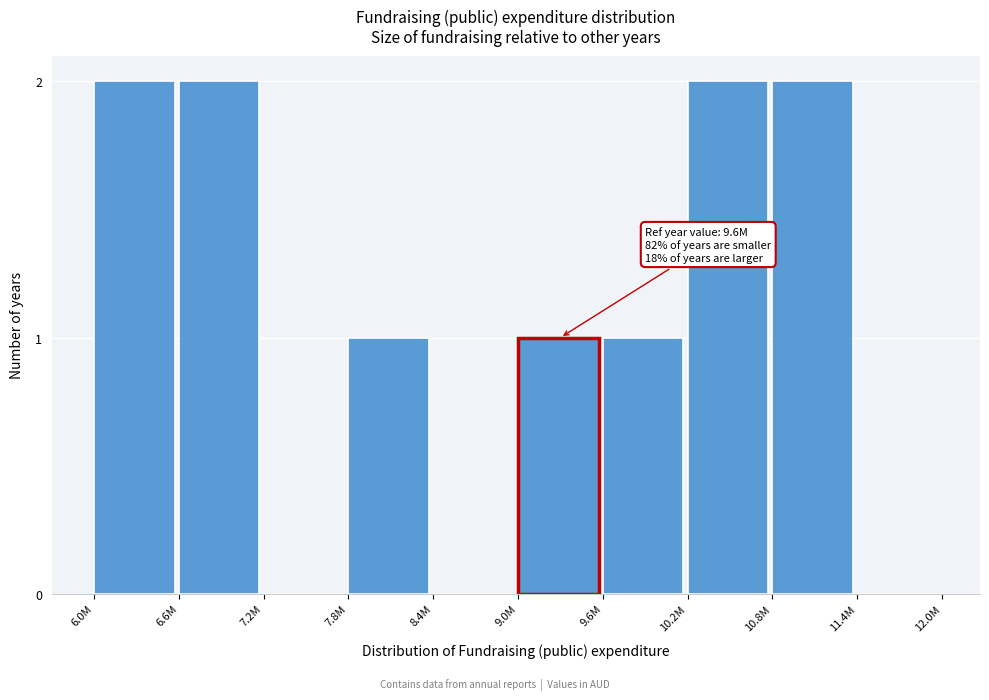

Reading right to left, extract all data points from this chart.

11.4M=0	10.8M=2	10.2M=2	9.6M=1	9.0M=1	8.4M=0	7.8M=1	7.2M=0	6.6M=2	6.0M=2